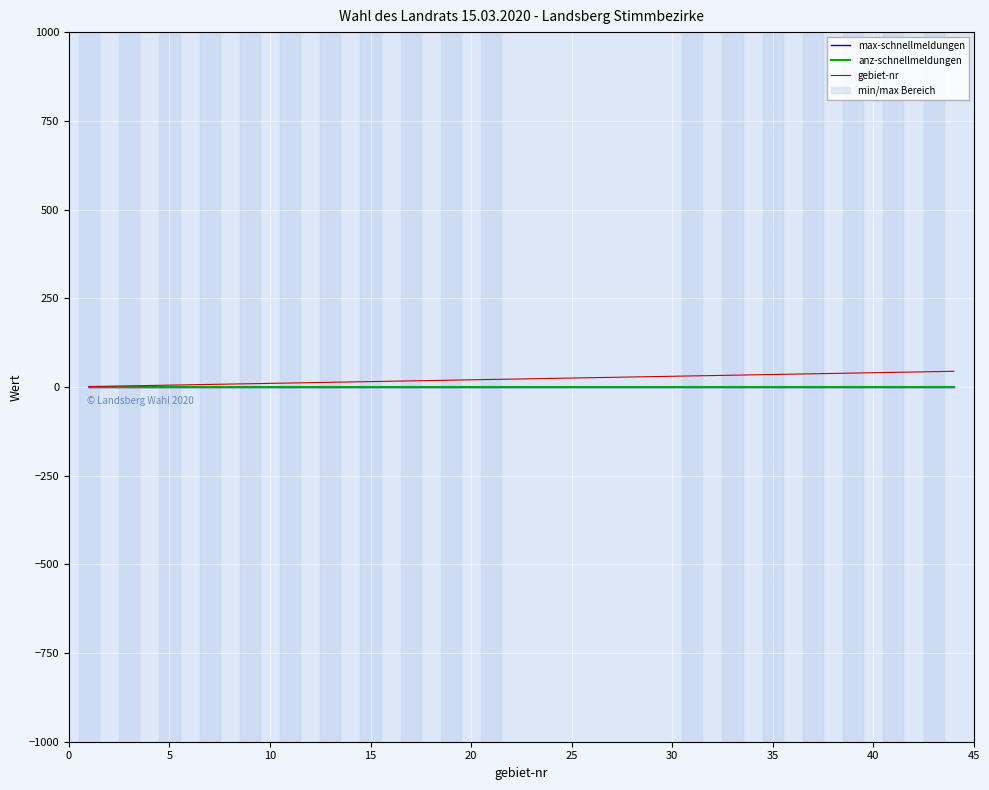

How many series are shown in this chart?

3